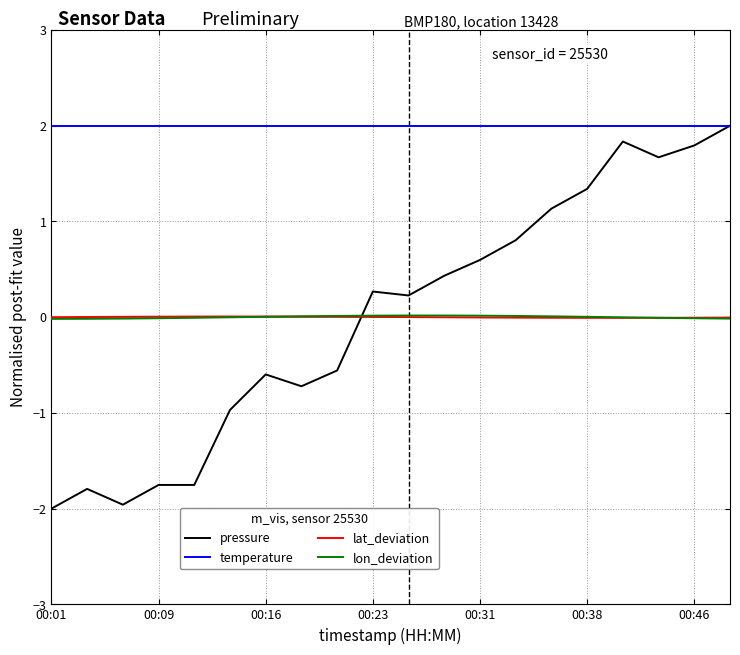

What is the maximum value shown in the chart?

2.0